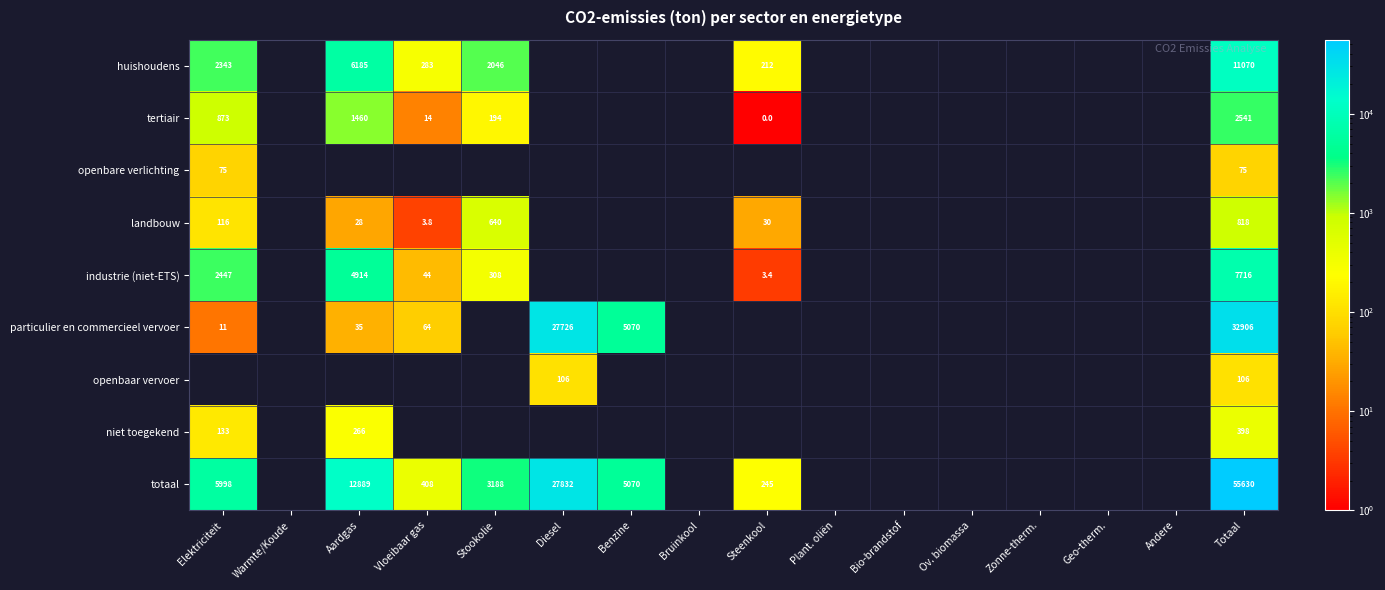

How many distinct data groups are displayed?

9